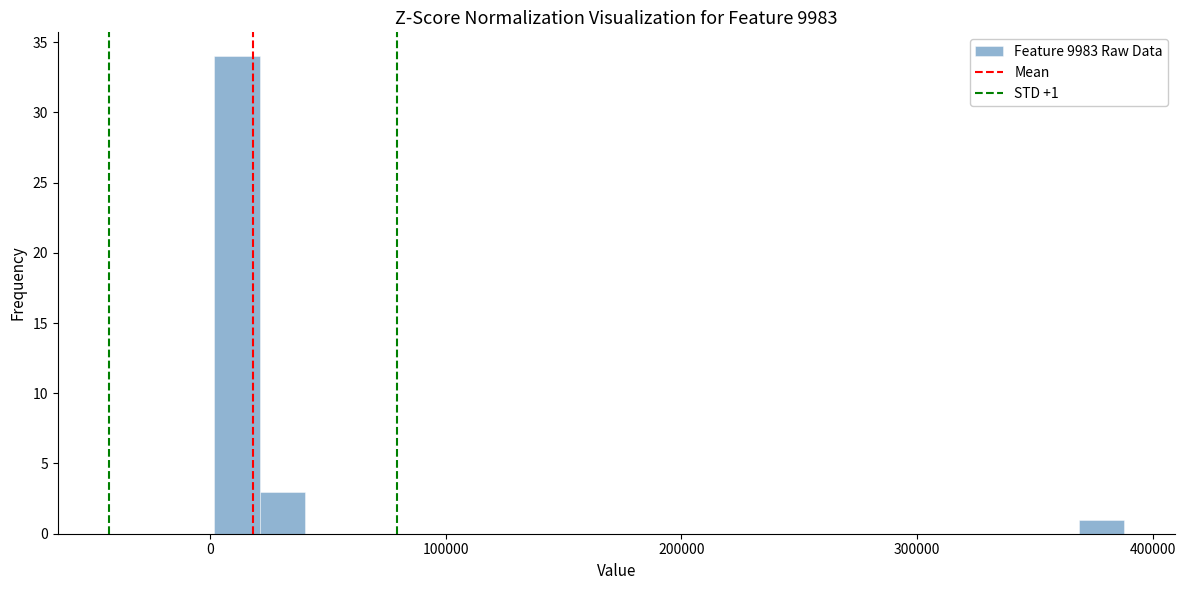

Read against the x-axis, roughly where is the centre of the tallest bar?

10000